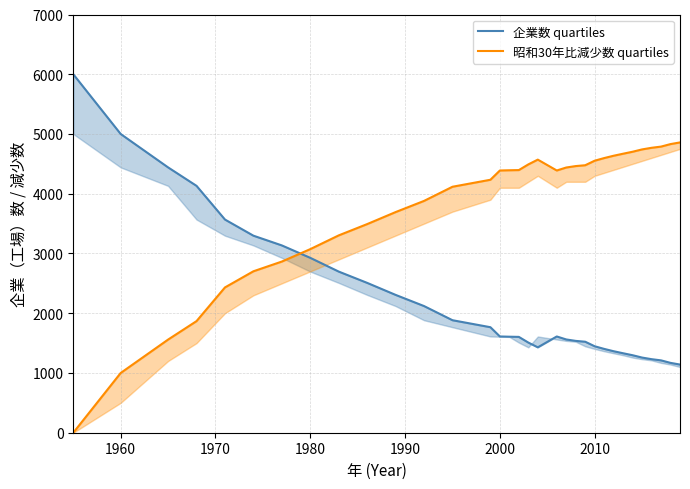

Is this an area chart (filled region under the line)?

No